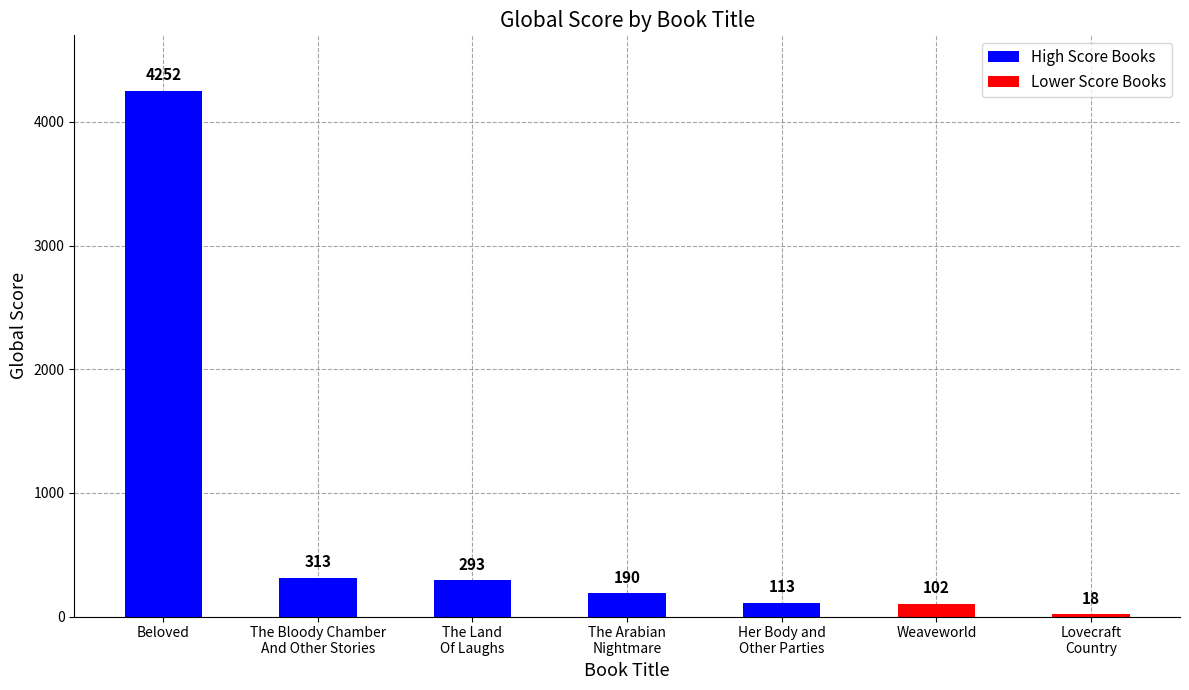

What is the value of the 4th bar from the left?

190